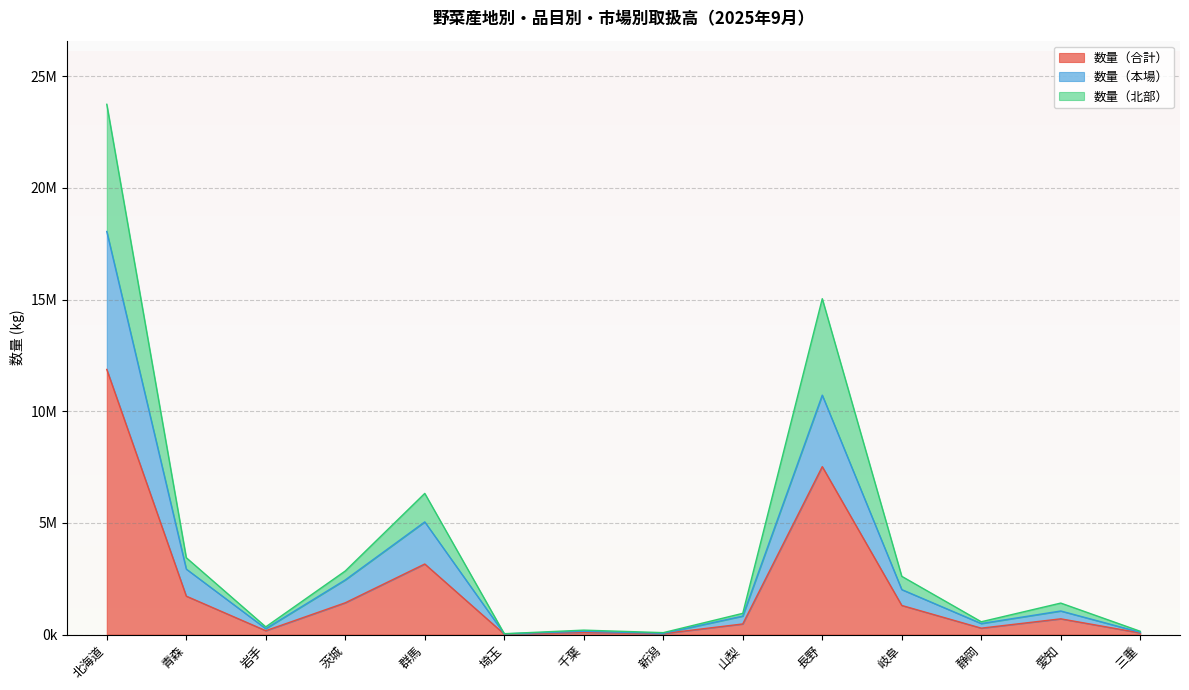

Read the 数量（北部） value at 埼玉, to the nearest 50.

38750